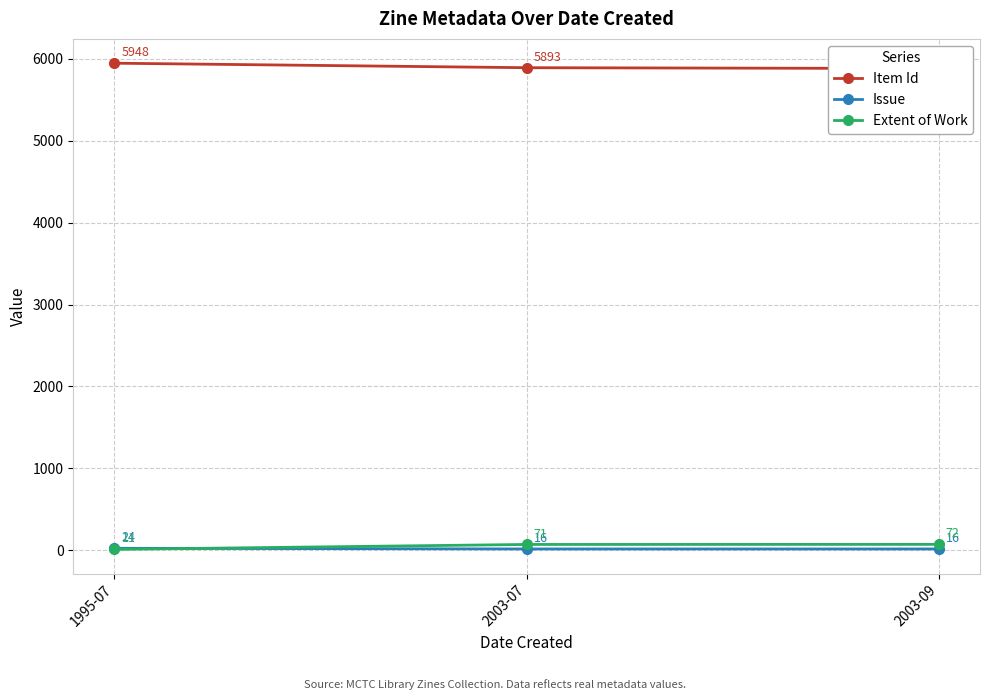

Between 1995-07 and 2003-07, which series saw the biggest shift?

Extent of Work